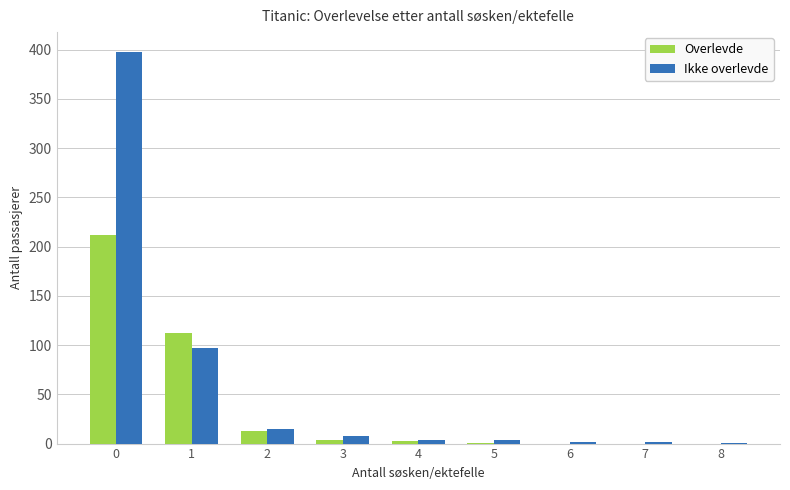

The value of Overlevde at 4 is 3. True or false?

True